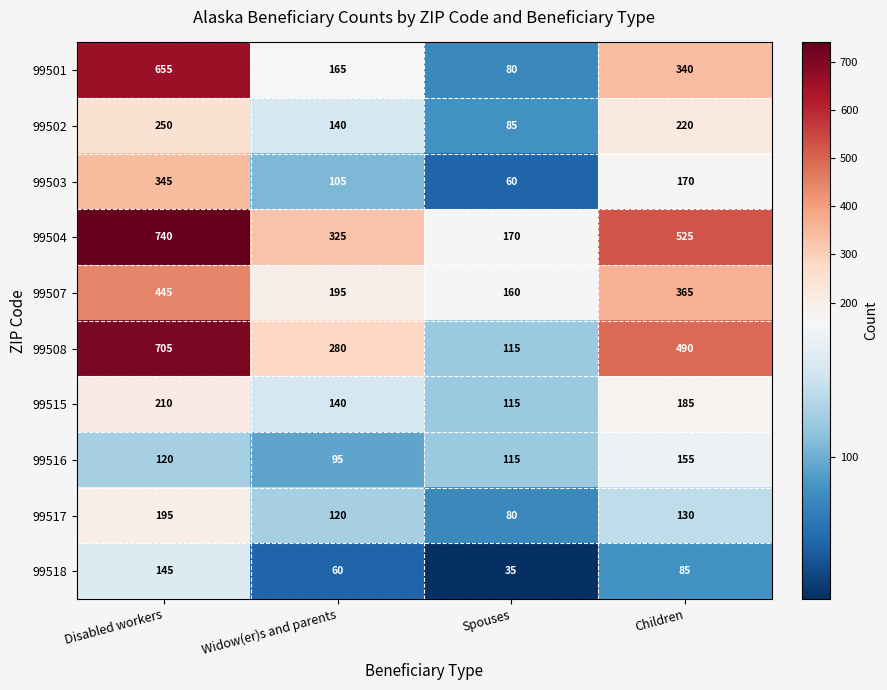

The 99518 series shows 60 at Widow(er)s and parents. True or false?

True